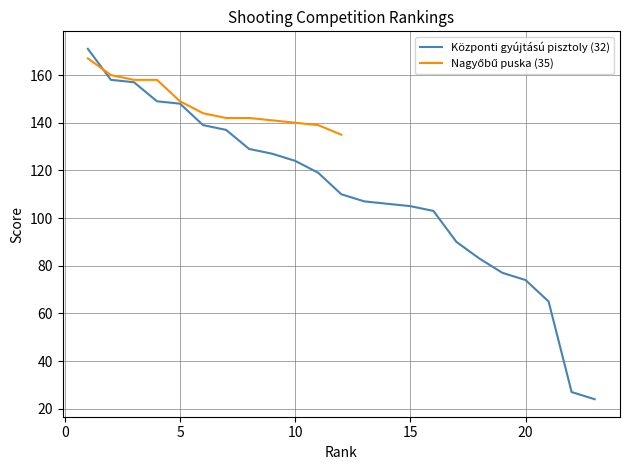

The Központi gyújtású pisztoly (32) series shows 105 at 15. True or false?

True